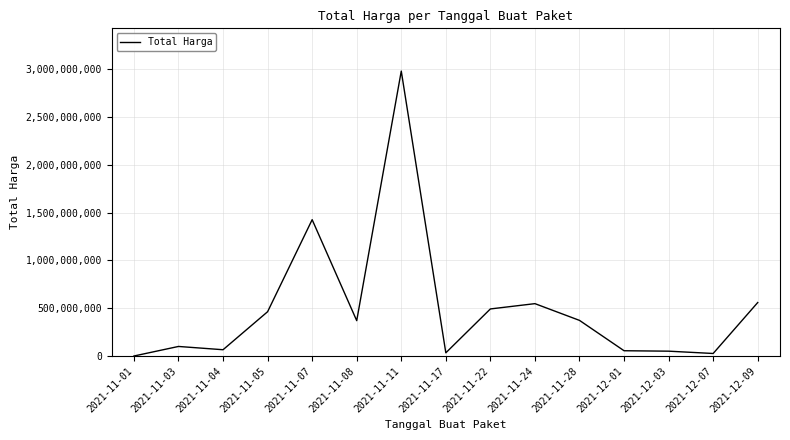

What is the maximum value shown in the chart?

2979033240